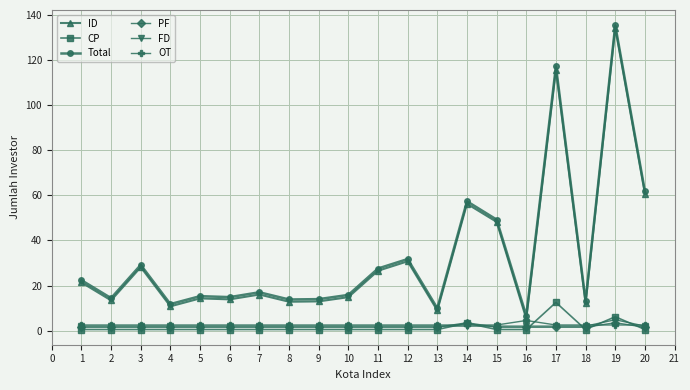

The value of Total at 5 is 9.8. True or false?

False